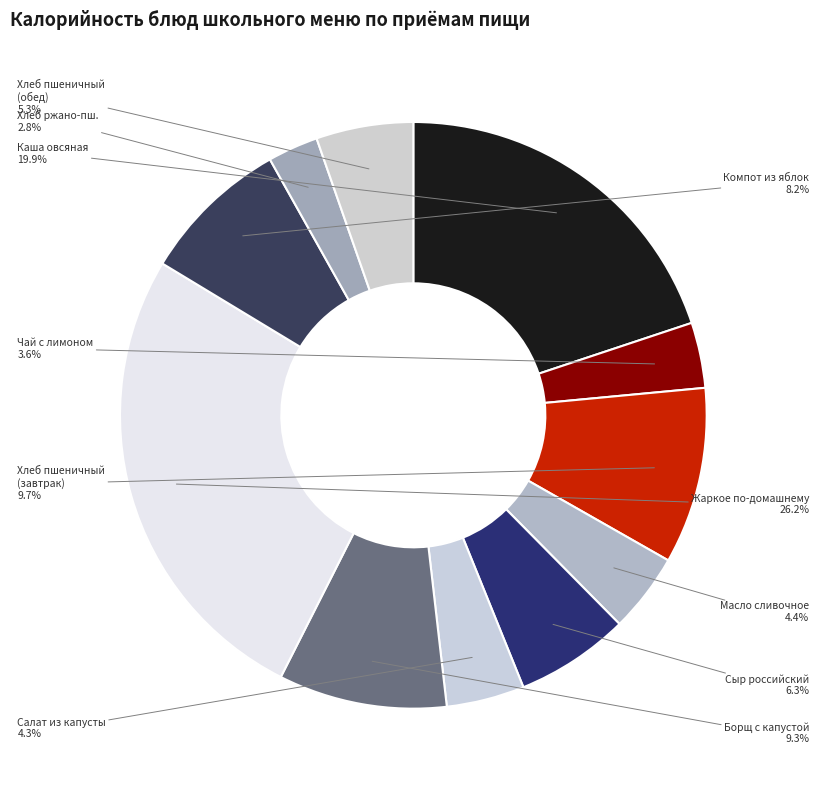

Which slice is the largest?

Жаркое по-домашнему